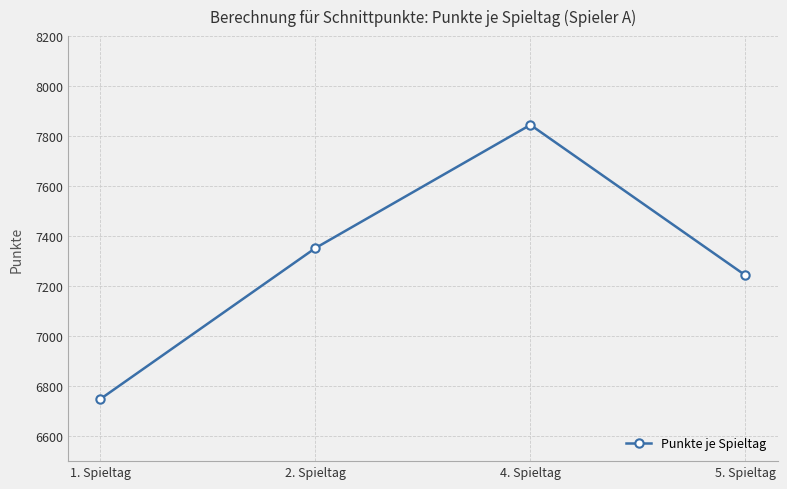

What is the label of the 1st point from the left?

1. Spieltag